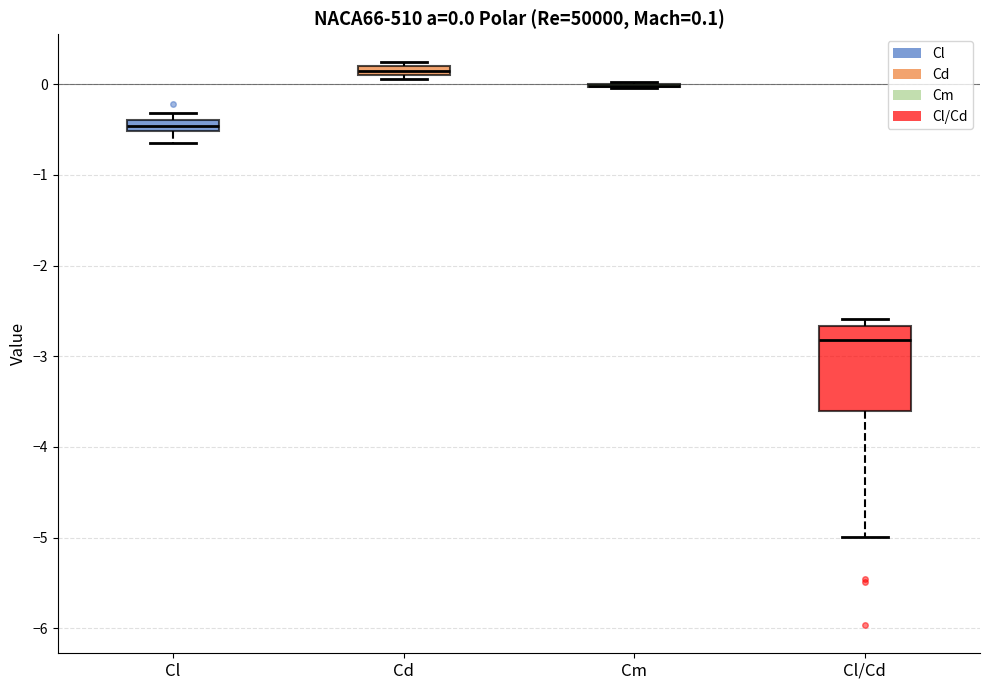

Comparing the boxes themselves (not the whiskers), which one is the tallest?

Cl/Cd